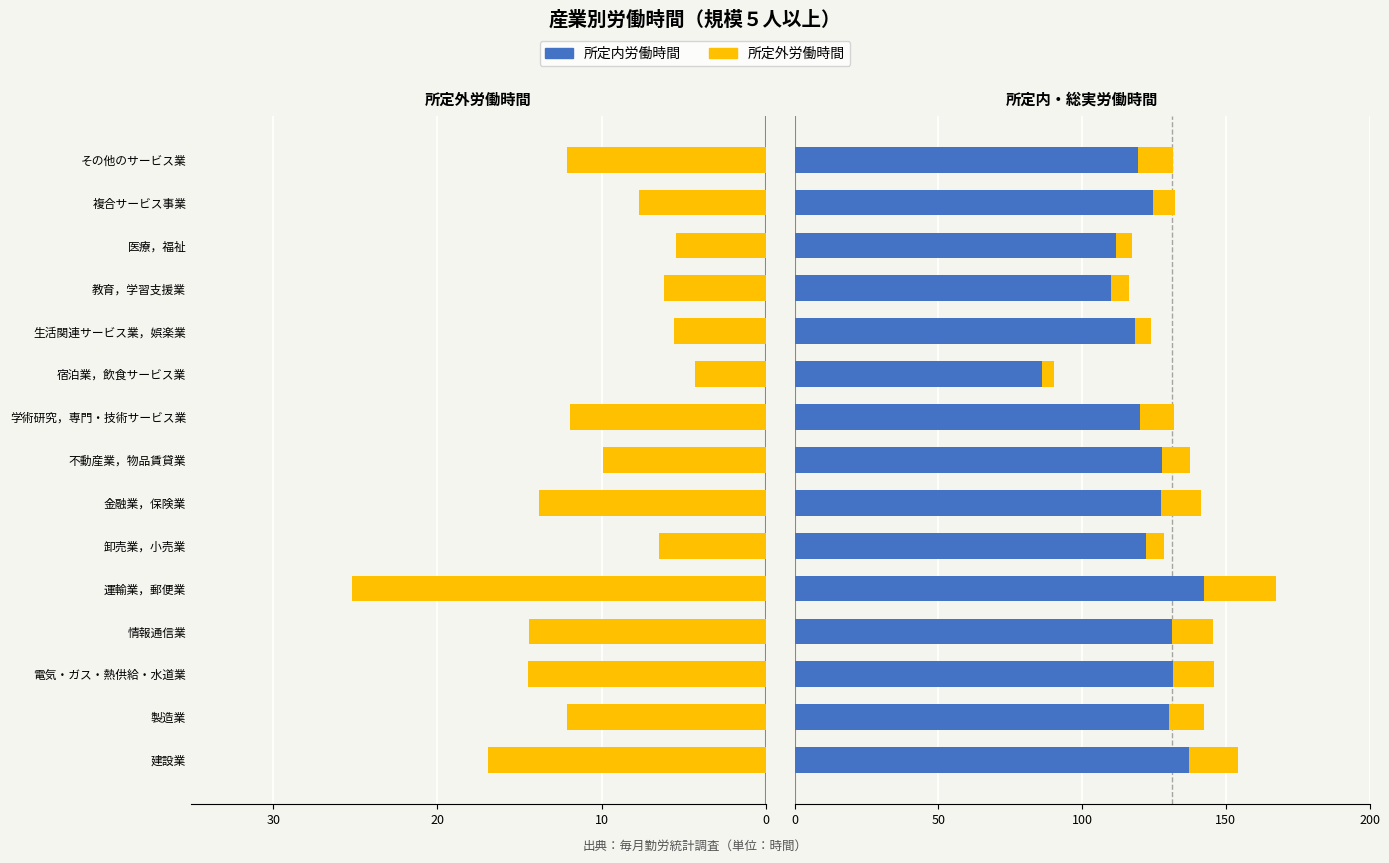

Which series has the widest spread of values?

所定内労働時間